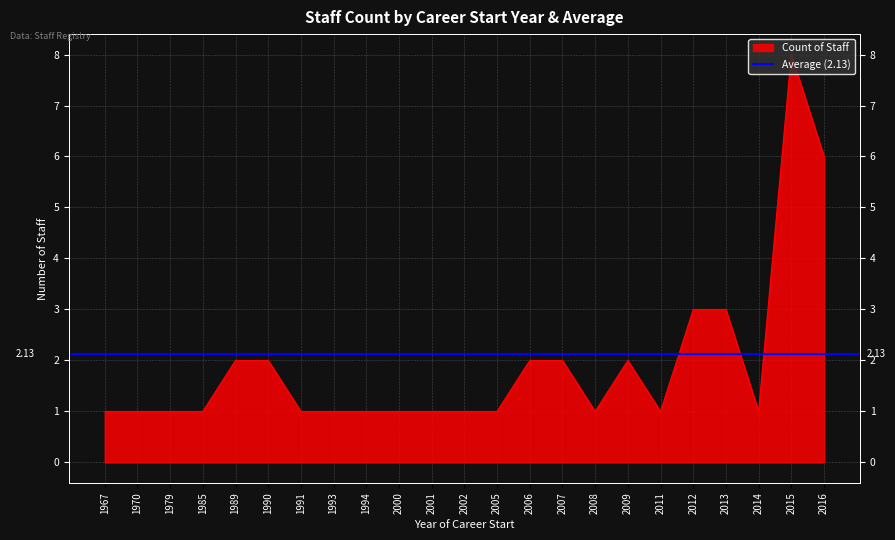

Rank the categories by value from highest to lowest.

2015, 2016, 2012, 2013, 1989, 1990, 2006, 2007, 2009, 1967, 1970, 1979, 1985, 1991, 1993, 1994, 2000, 2001, 2002, 2005, 2008, 2011, 2014